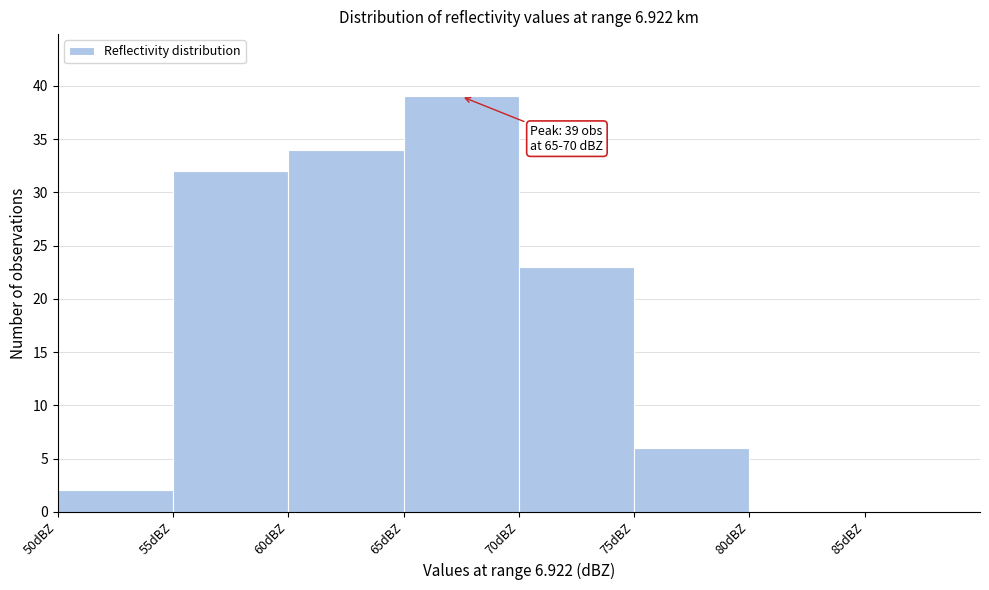

Which range on the x-axis has the tallest bar?

65 to 70